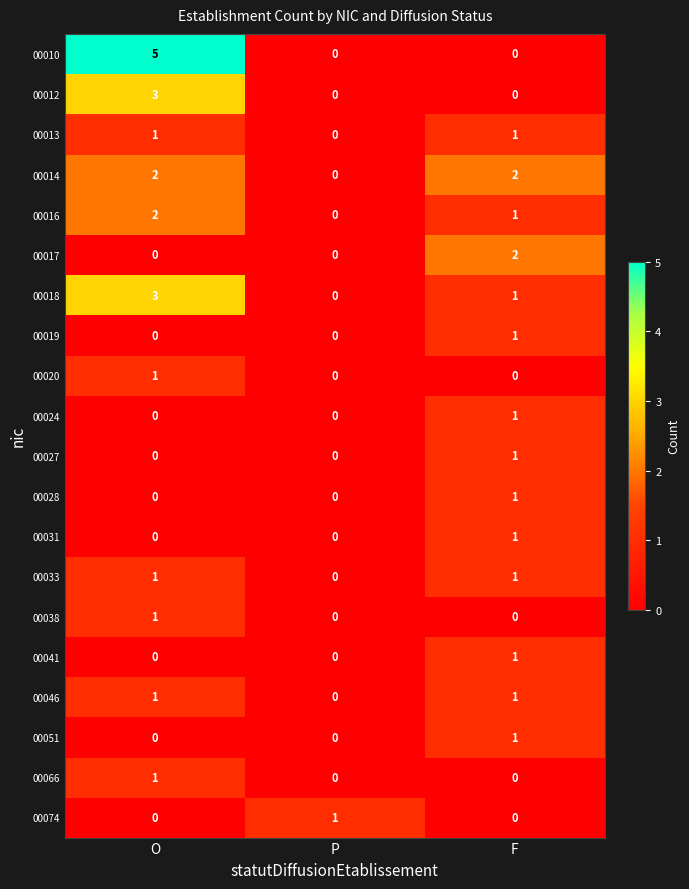

Which series has the widest spread of values?

00010